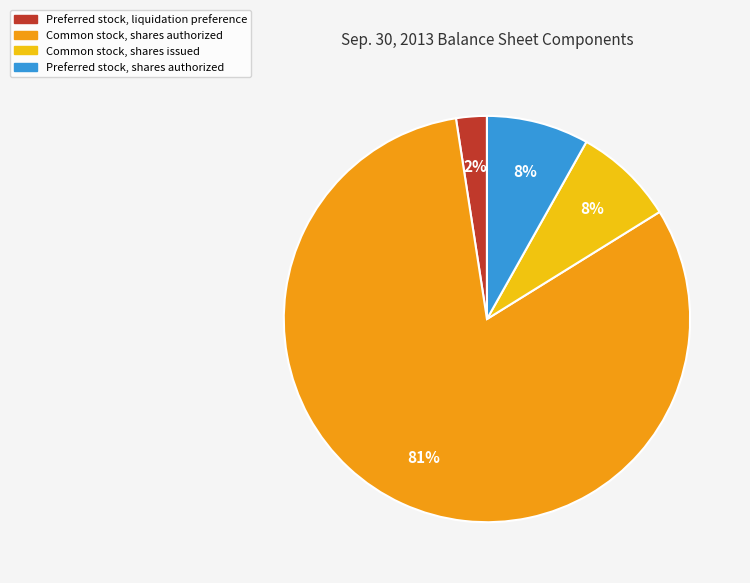

To the nearest percent, what portion does Preferred stock, shares authorized represent?

8%